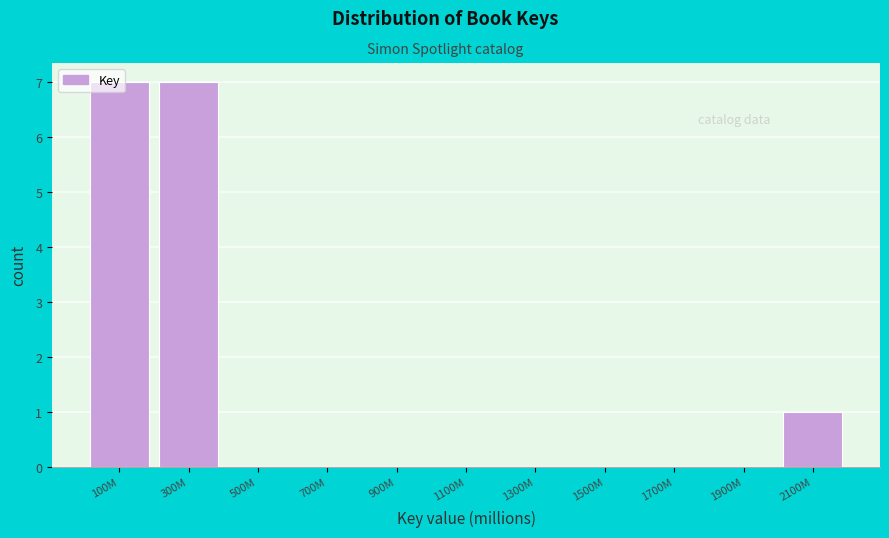

What is the sum of all values?

15